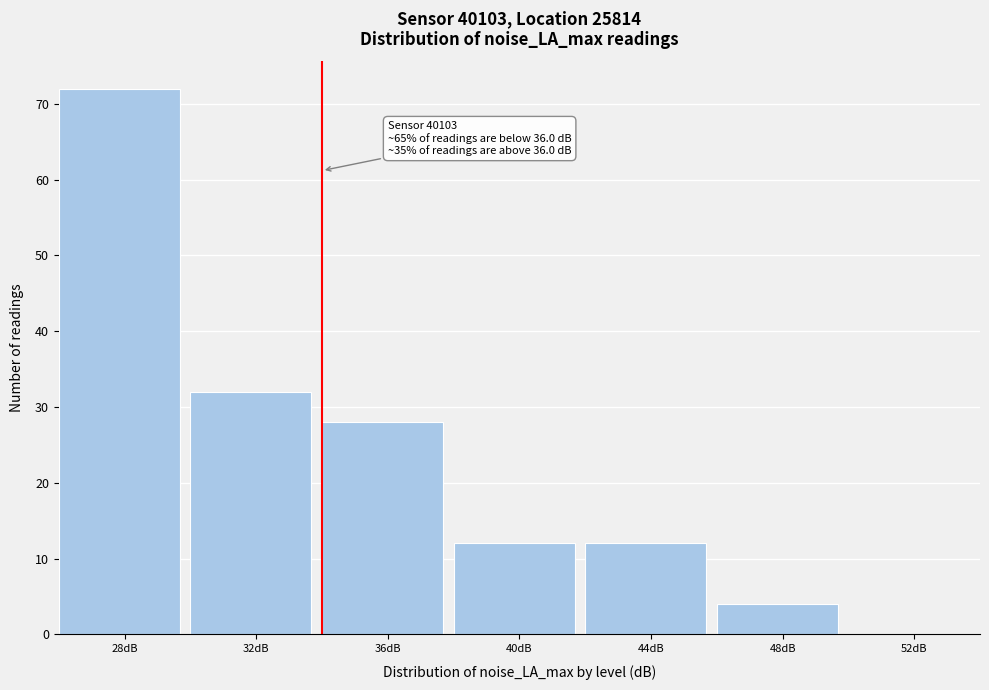

Reading left to right, extract all data points from this chart.

28dB=72	32dB=32	36dB=28	40dB=12	44dB=12	48dB=4	52dB=0